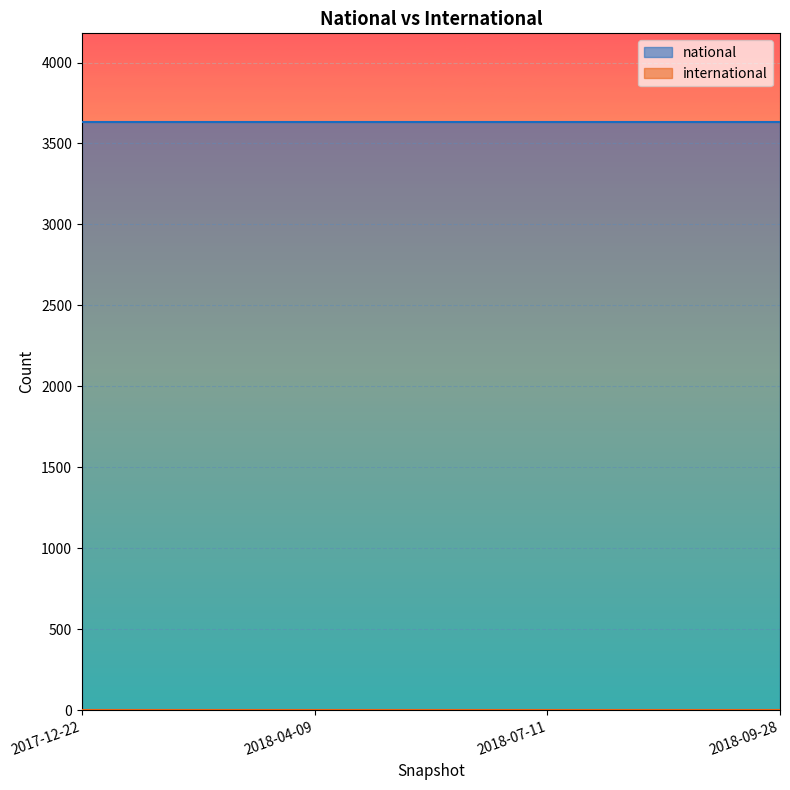

Reading left to right, transcribe all the data shown in this chart.

national: 2017-12-22=3635	2018-04-09=3635	2018-07-11=3635	2018-09-28=3635
international: 2017-12-22=0	2018-04-09=0	2018-07-11=0	2018-09-28=0